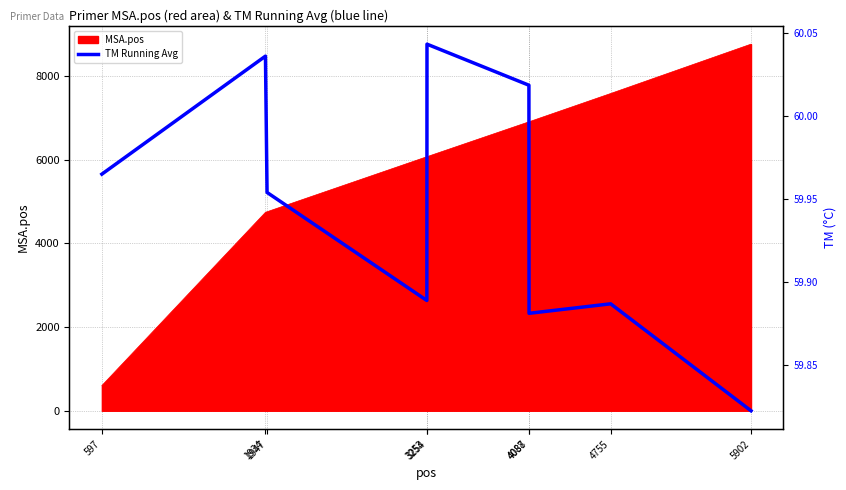

What is the difference between the maximum and minimum values?

0.2